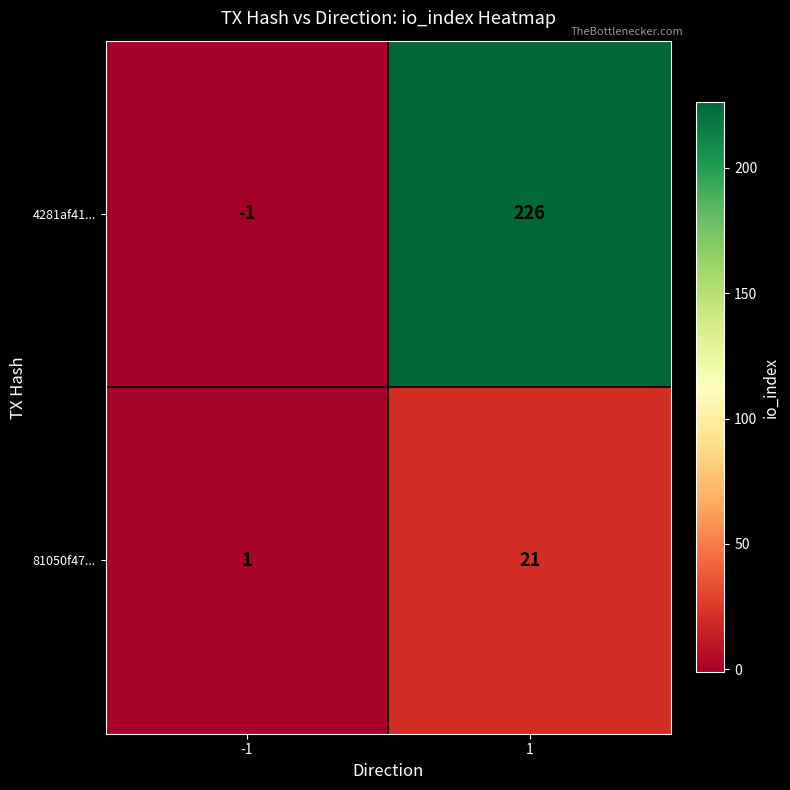

The value of 4281af41... at 1 is 67. True or false?

False